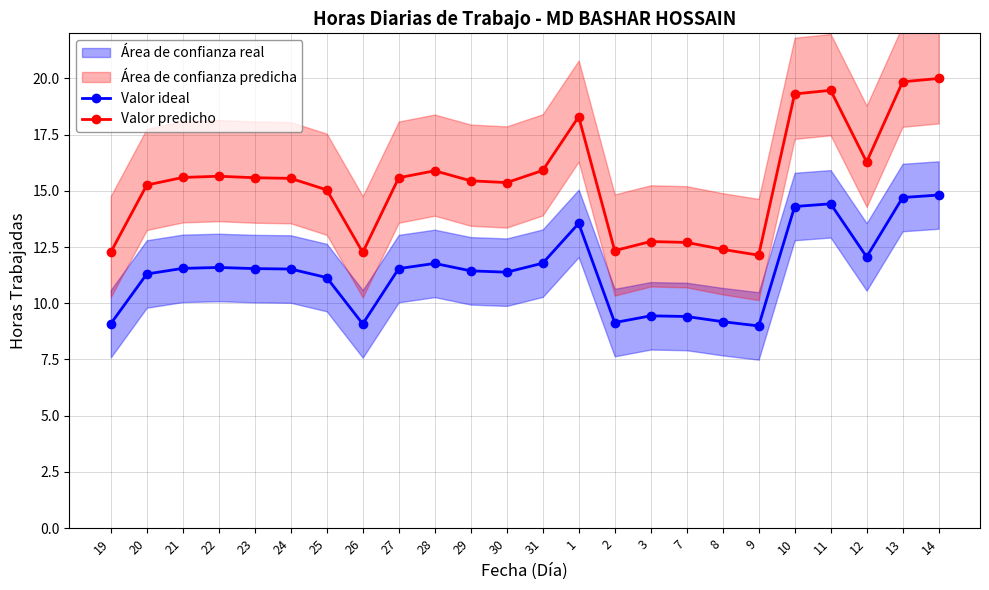

Does the chart display data point markers on the line(s)?

Yes